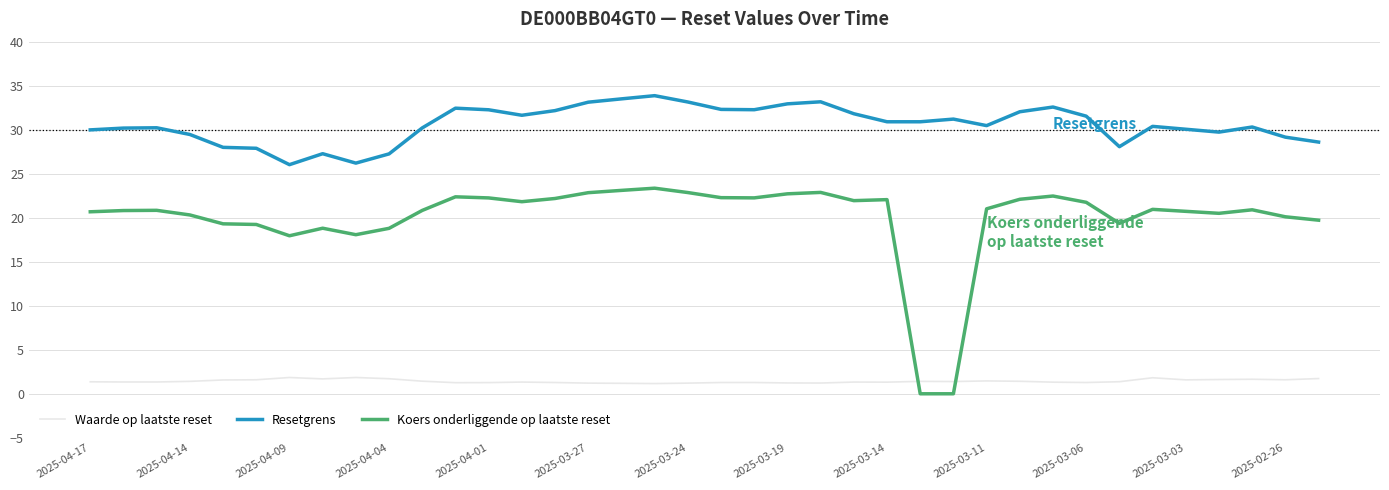

What is the difference between the maximum and minimum values in the Koers onderliggende op laatste reset series?

23.4